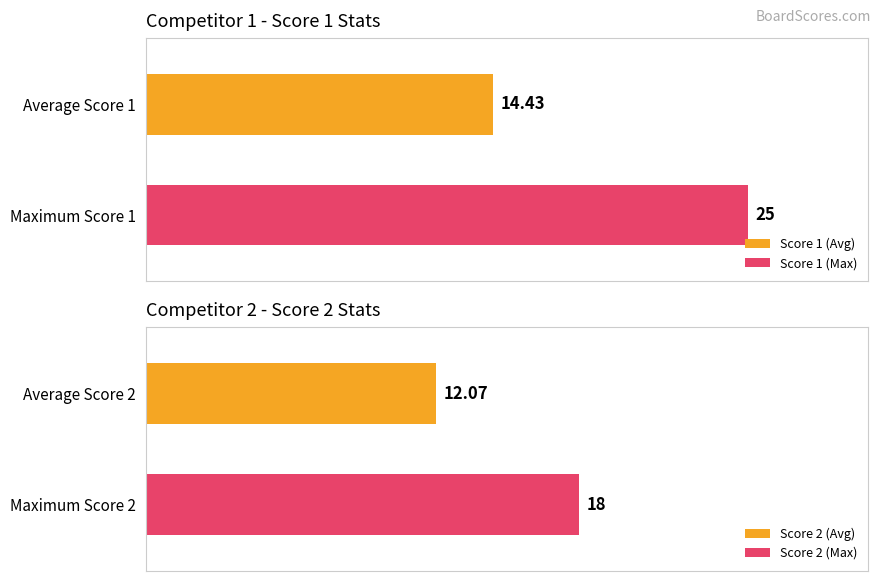

What is the spread (max minus min) of values at 12?

11